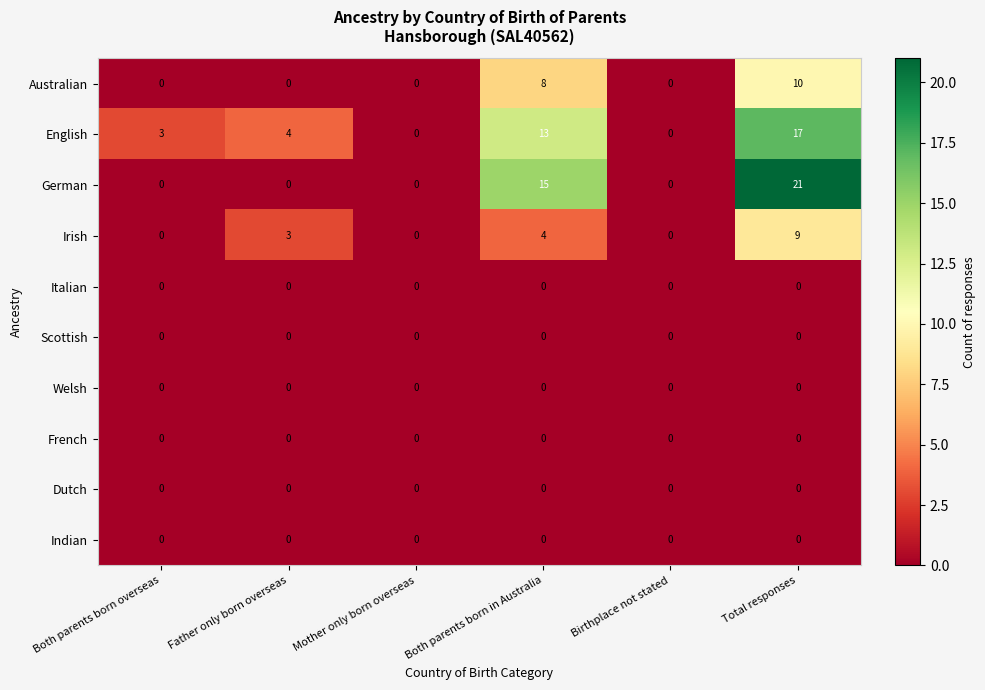

Count the number of data series in this chart.

10